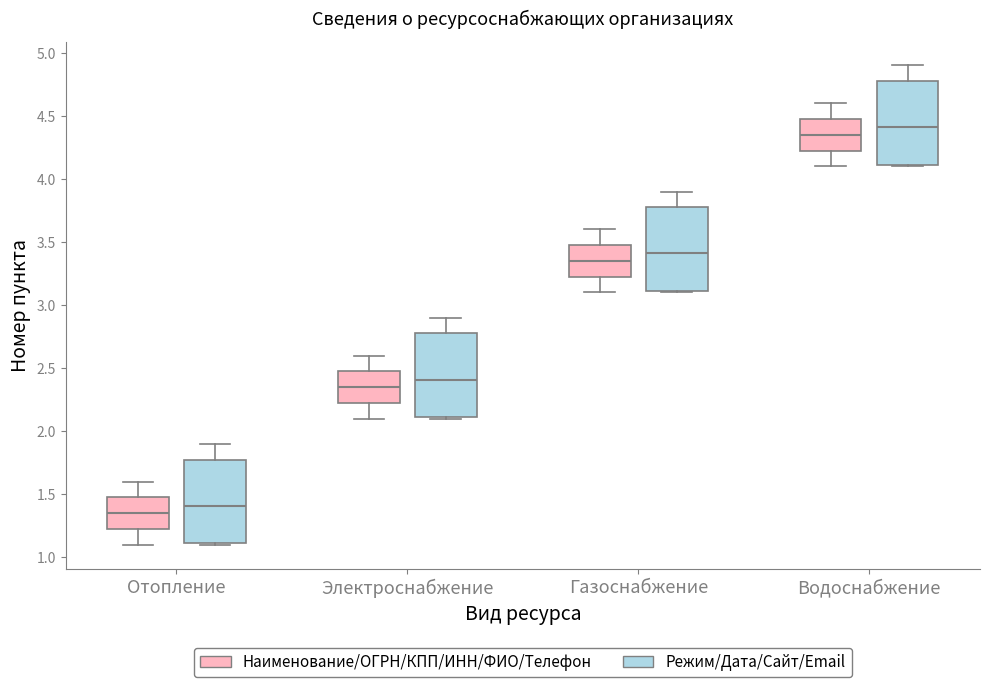

Which box's median line is the highest?

Водоснабжение (Режим/Дата/Сайт/Email)